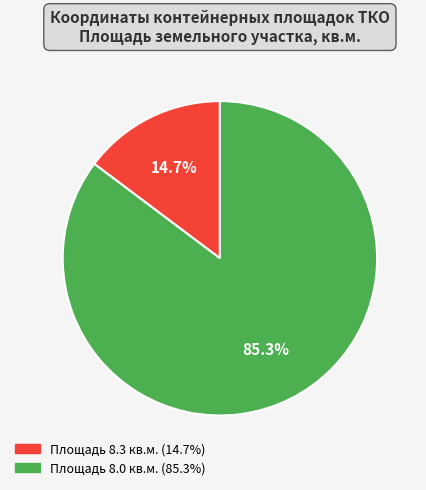

Count the number of slices in the pie.

2